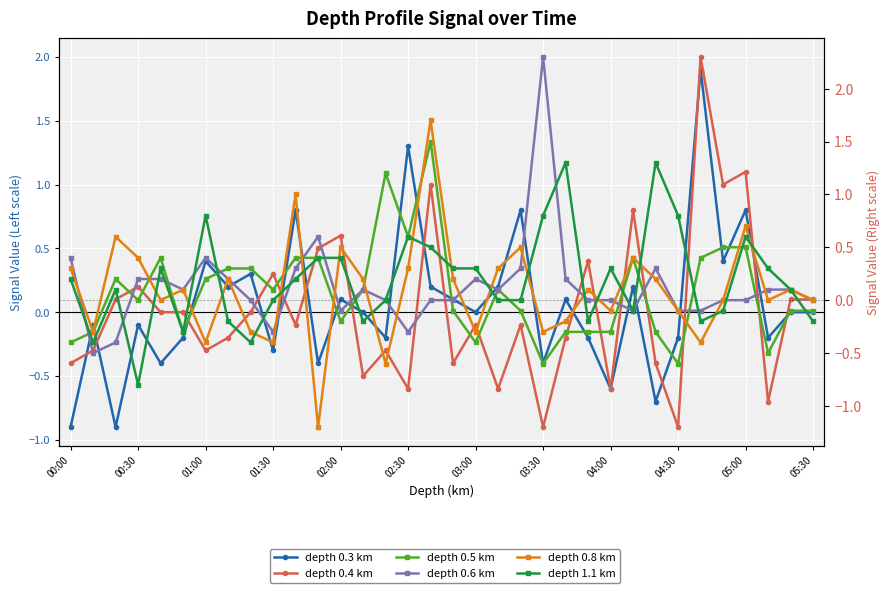

At how many categories does at least one series exceed 0?

33